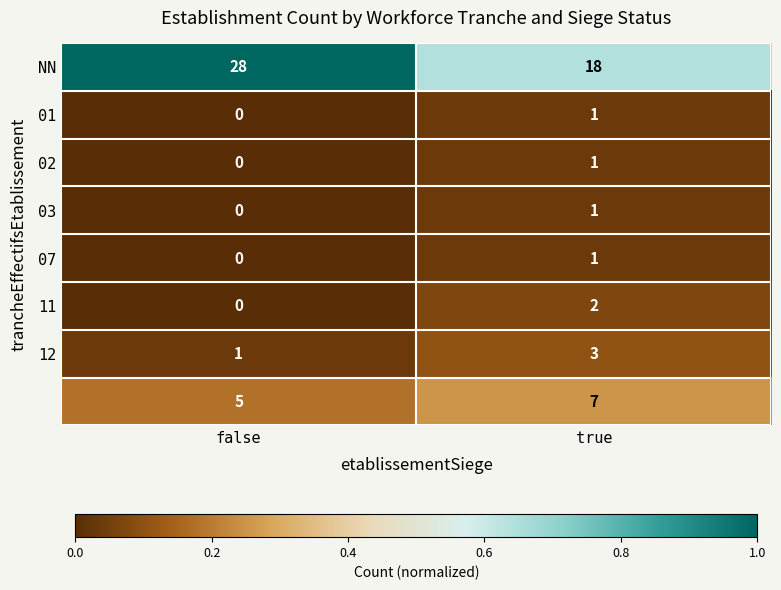

What is the spread (max minus min) of values at true?

17